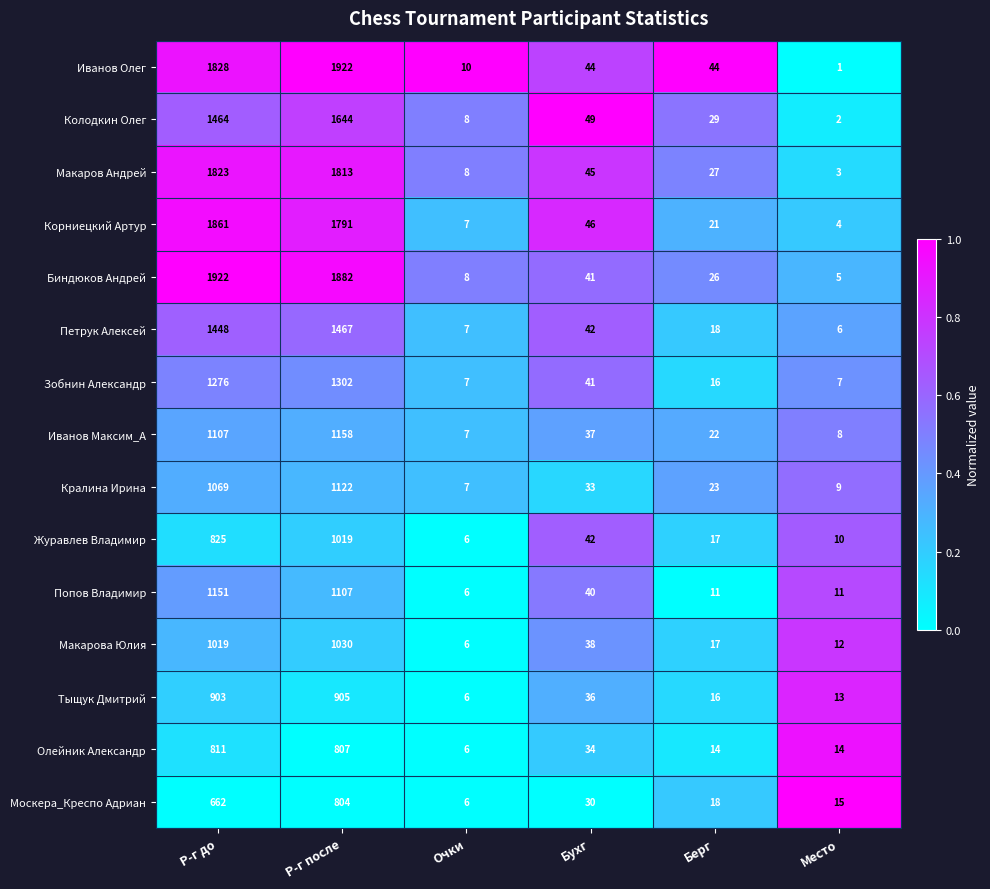

List the labels in order of Журавлев Владимир value, smallest first.

Очки, Место, Берг, Бухг, Р-г до, Р-г после